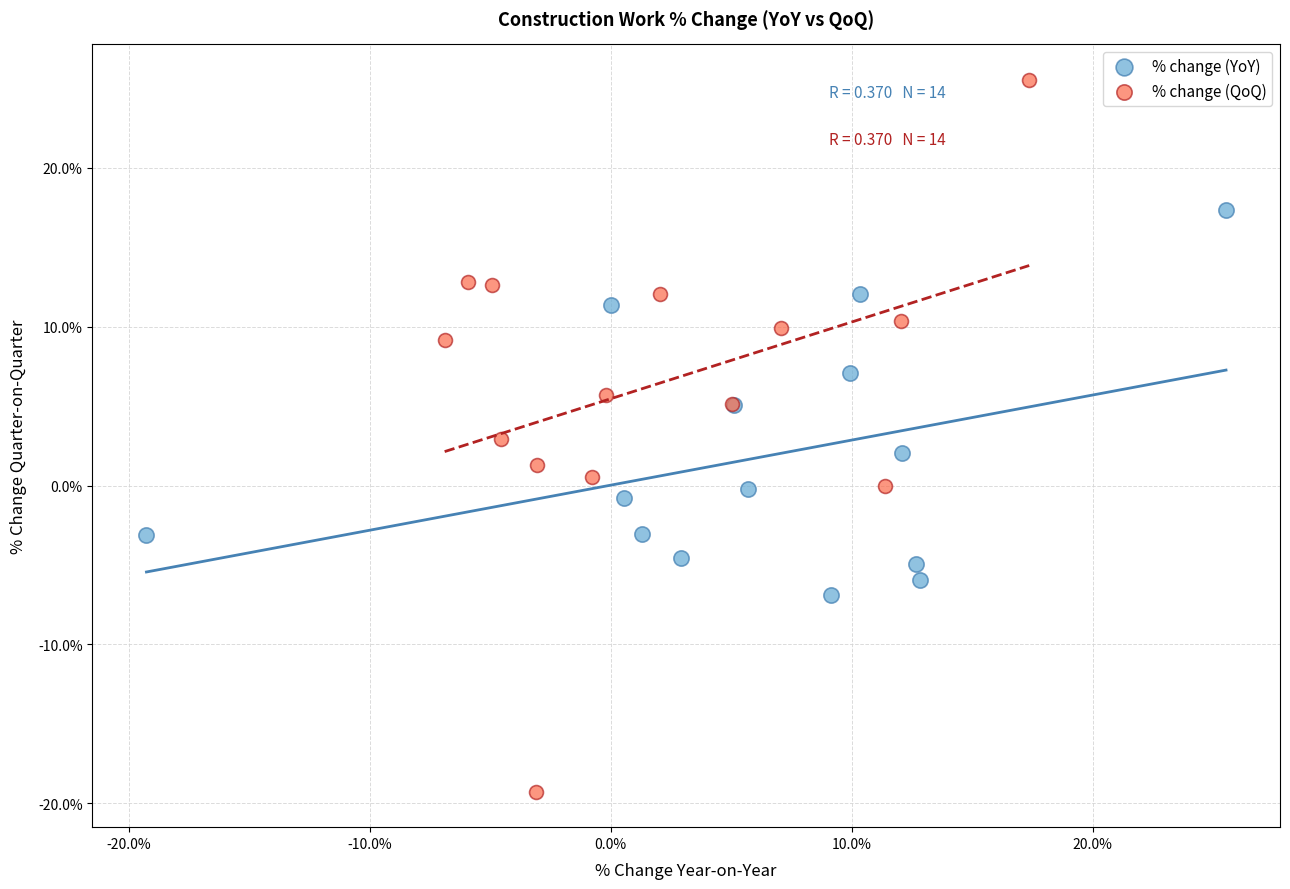

Which series has the widest spread of Y values?

% change (QoQ)